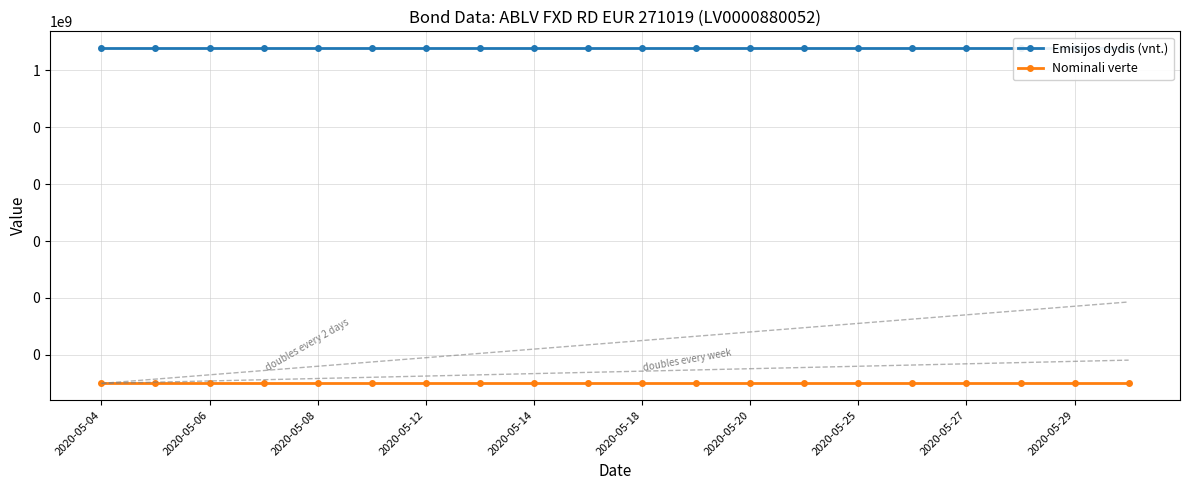

Rank the series at 2020-05-25 from lowest to highest value.

Nominali verte, Emisijos dydis (vnt.)